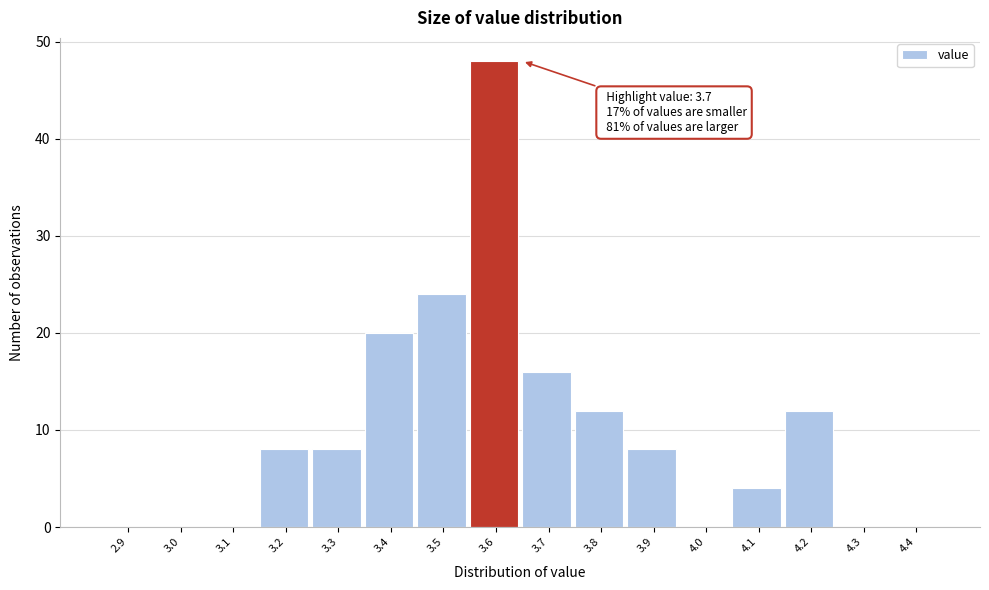

Reading left to right, what are all the values shown in this chart?

2.9=0	3.0=0	3.1=0	3.2=8	3.3=8	3.4=20	3.5=24	3.6=48	3.7=16	3.8=12	3.9=8	4.0=0	4.1=4	4.2=12	4.3=0	4.4=0